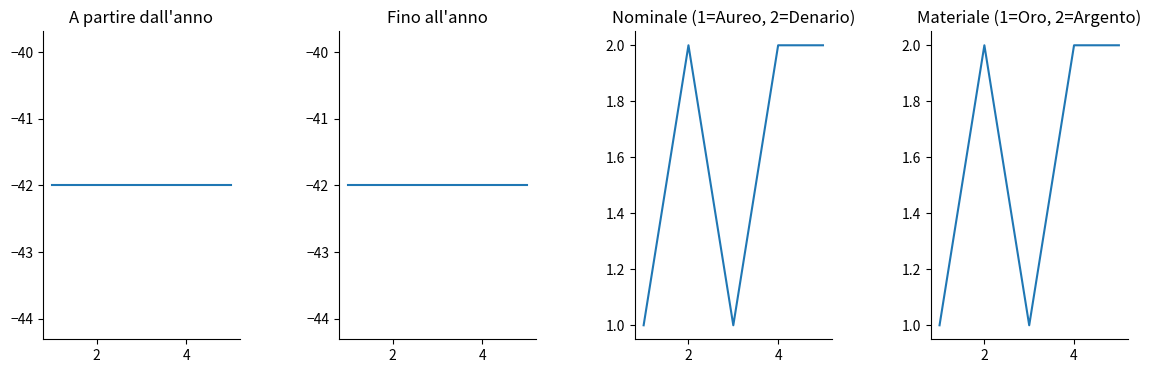

Does the chart have visible grid lines?

No